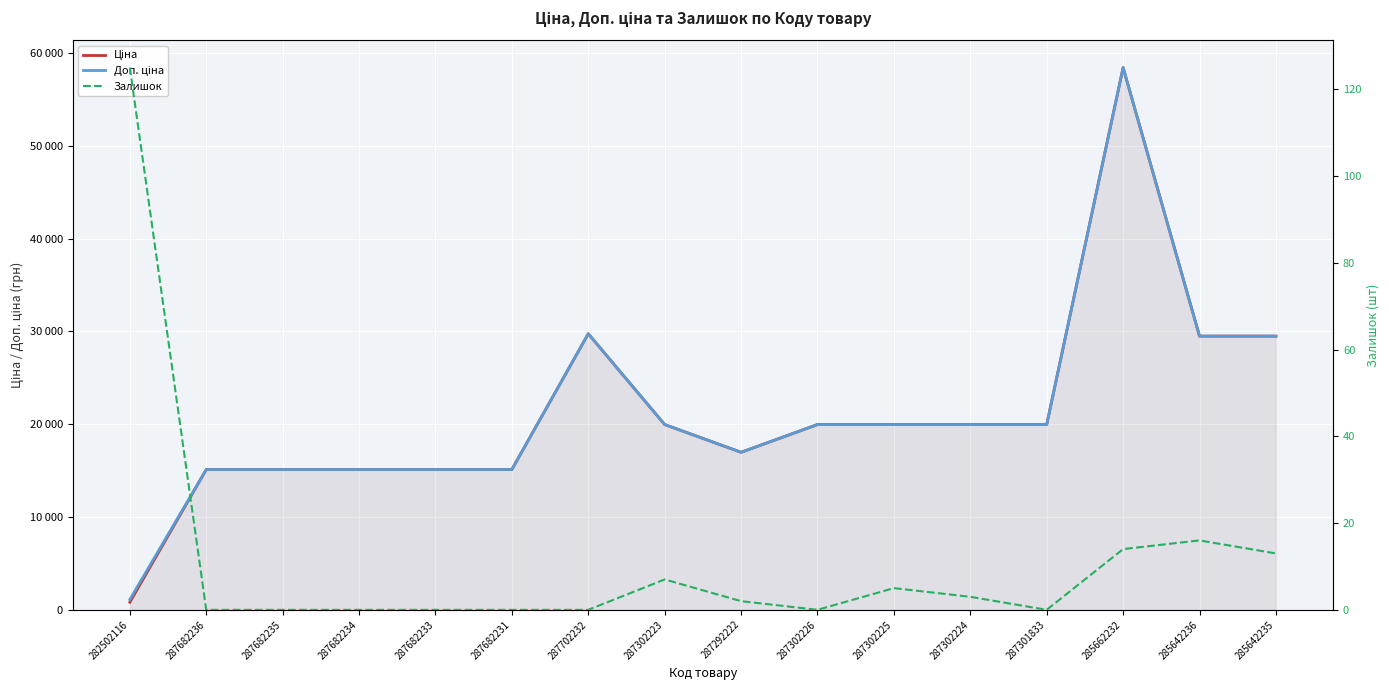

What is the label of the 11th point from the right?

287682231